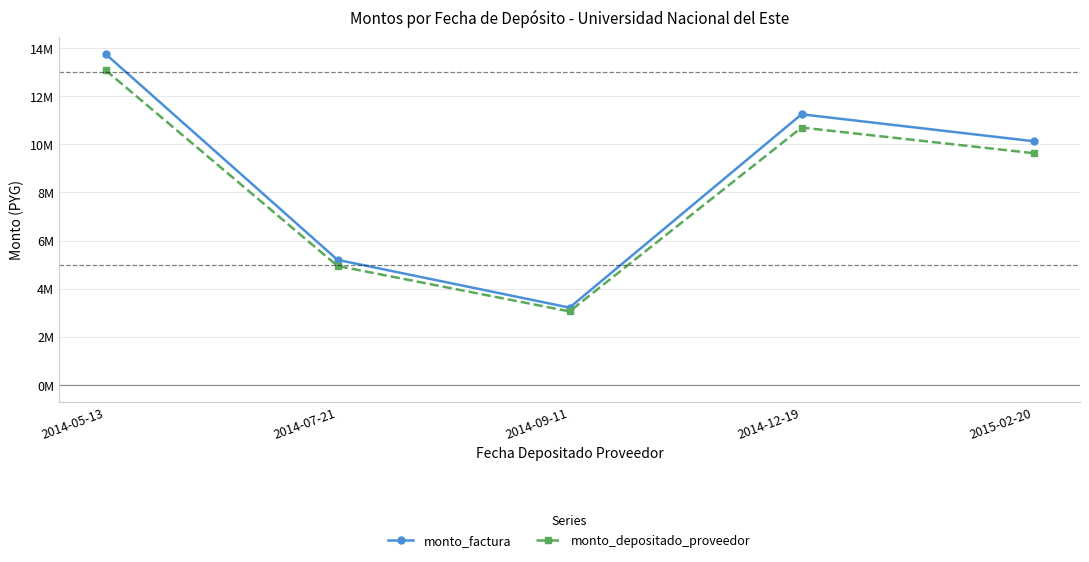

What is the sum of the monto_factura values at 2014-09-11 and 2015-02-20?

13345000